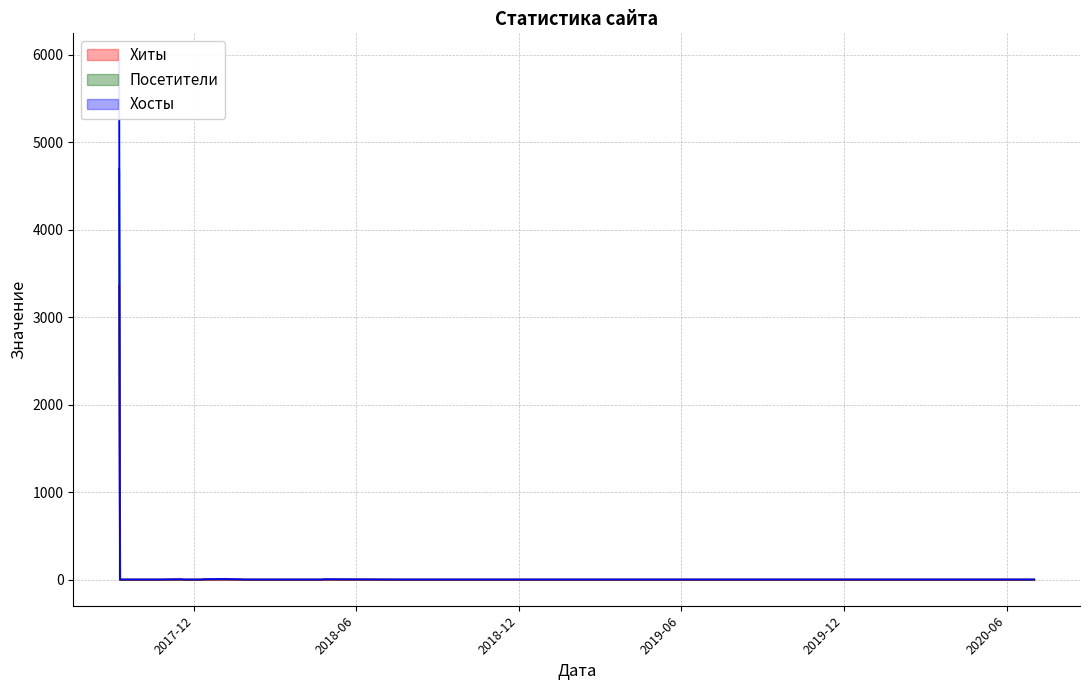

Rank the series by their maximum value, from highest to lowest.

Хосты, Посетители, Хиты